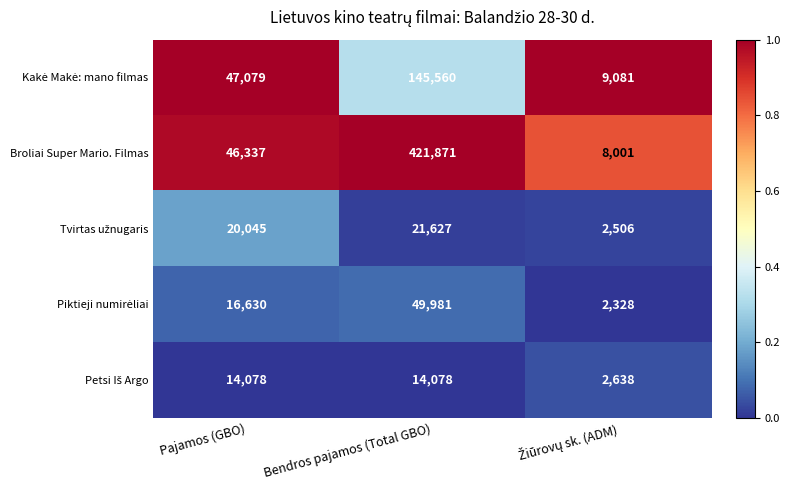

True or false: Broliai Super Mario. Filmas has a value of 46337 at Pajamos (GBO).

True